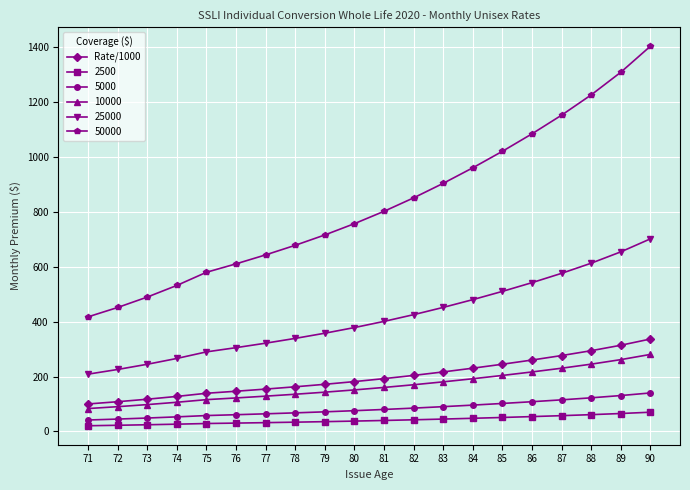

The value of 50000 at 81 is 802.7. True or false?

True